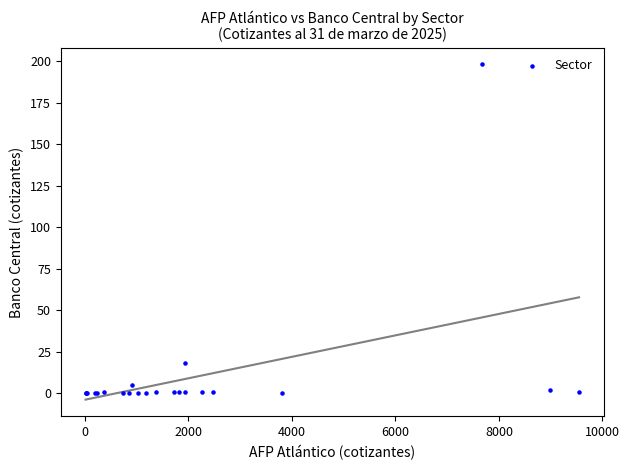

What Y value in the scatter plot is closest to 99?

18